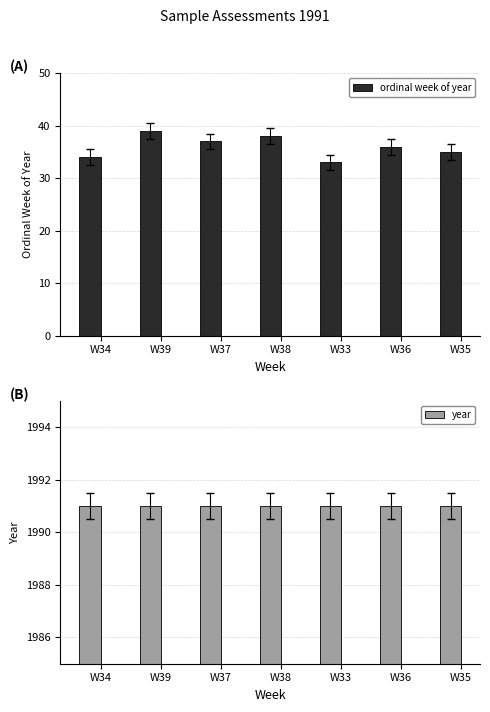

True or false: year has a value of 3030 at W35.

False